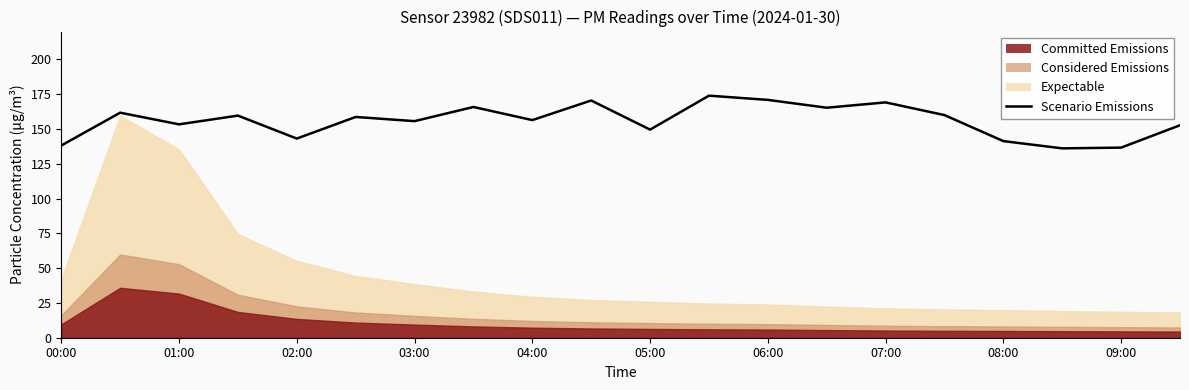

True or false: there are more than 0 points higher than both neighbors.

True